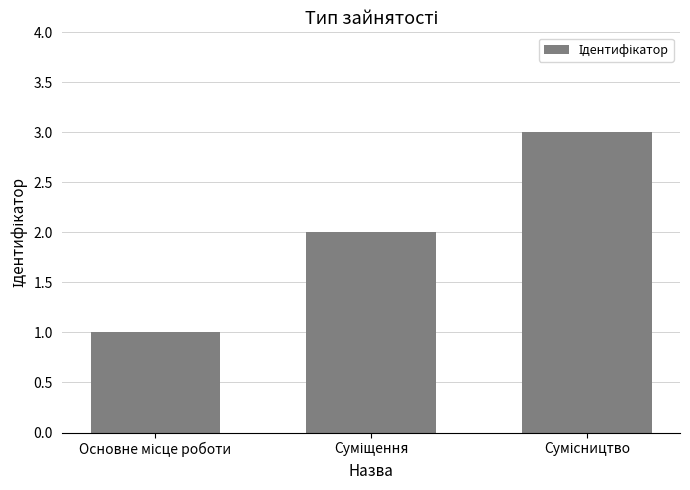

How many categories are shown in the chart?

3